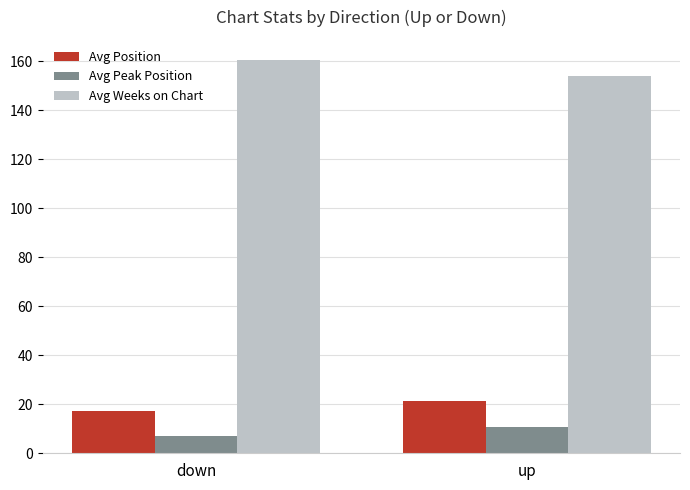

Reading left to right, extract all data points from this chart.

Avg Position: down=17.3	up=21.2
Avg Peak Position: down=7.1	up=10.9
Avg Weeks on Chart: down=160.6	up=154.1